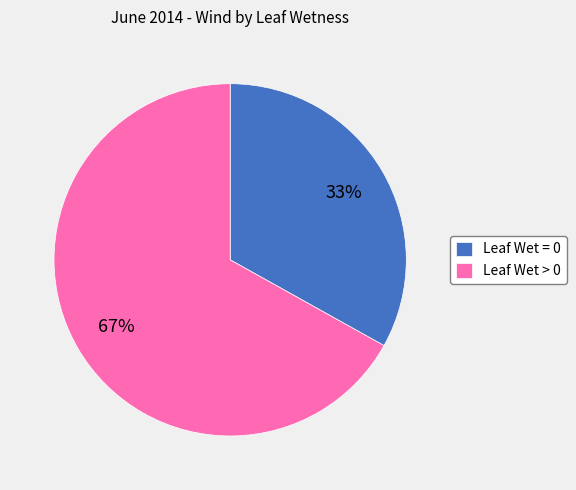

What is the largest slice in the pie chart?

Leaf Wet > 0